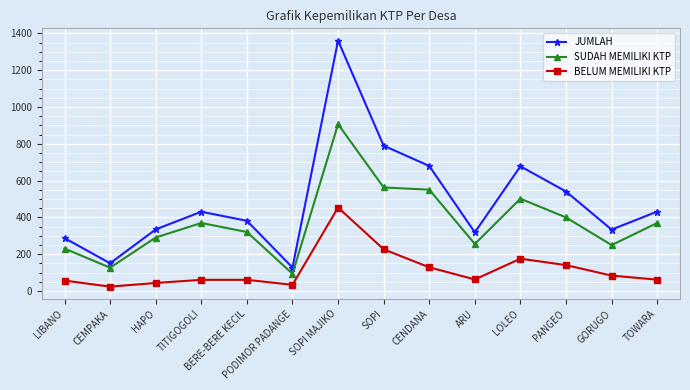

List the series in order of their overall mean, highest first.

JUMLAH, SUDAH MEMILIKI KTP, BELUM MEMILIKI KTP